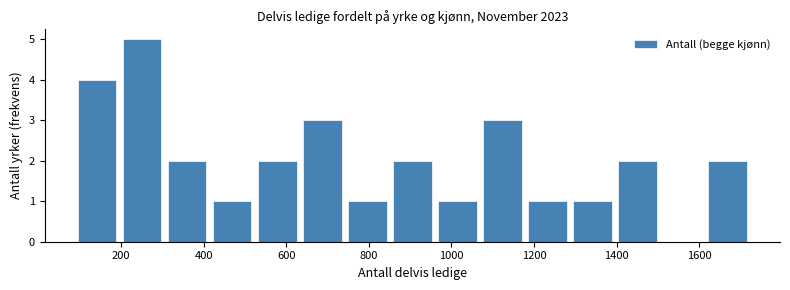

Reading left to right, list every bar in this chart as the range it spans on the x-axis followed by its height. Neither the bar edges nor the heights are printed on the chart, so give them approximately, as read against the axes.

80 to 200: 4
200 to 300: 5
300 to 420: 2
420 to 520: 1
520 to 640: 2
640 to 740: 3
740 to 860: 1
860 to 960: 2
960 to 1060: 1
1060 to 1180: 3
1180 to 1280: 1
1280 to 1400: 1
1400 to 1500: 2
1500 to 1620: 0
1620 to 1720: 2